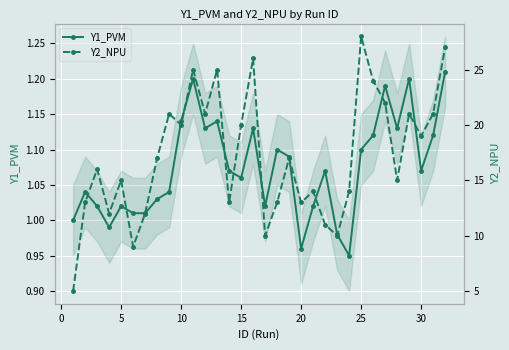

True or false: Y1_PVM has a value of 0.7 at 15.

False